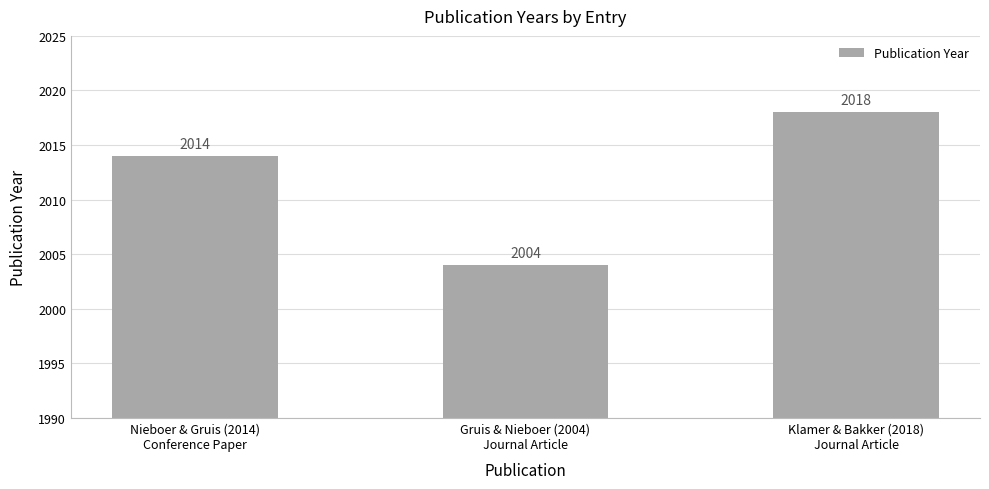

Reading left to right, extract all data points from this chart.

Nieboer & Gruis (2014)
Conference Paper=2014	Gruis & Nieboer (2004)
Journal Article=2004	Klamer & Bakker (2018)
Journal Article=2018